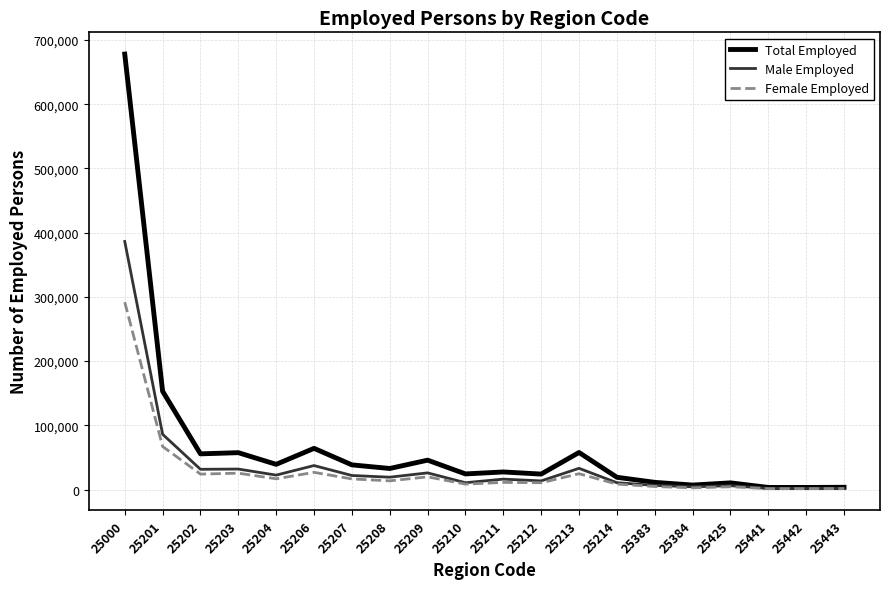

At which category is the sum across all series the highest?

25000